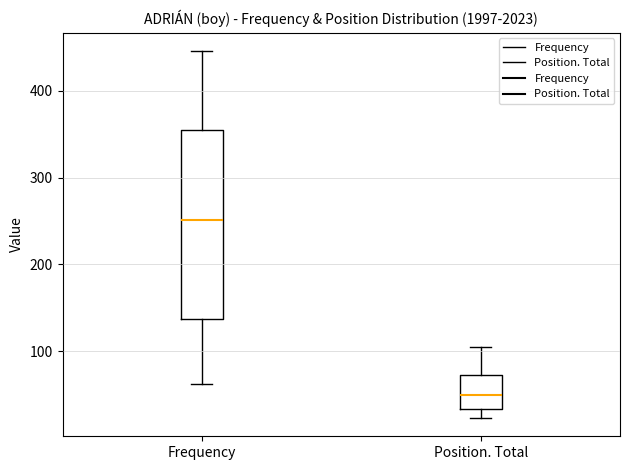

Where is the upper edge of the box for Position. Total on the y-axis? The values are not printed on the chart, so give them approximately, as read against the axis.

70